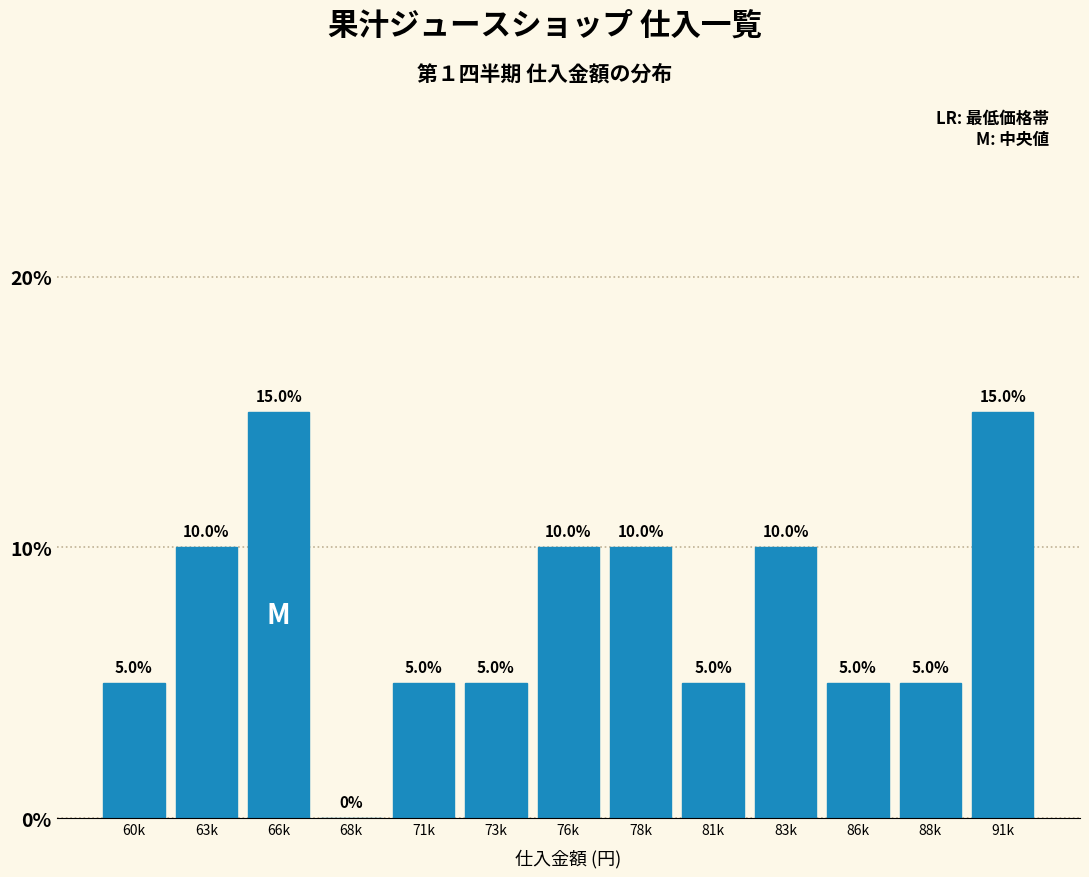

Reading left to right, extract all data points from this chart.

60k=5	63k=10	66k=15	68k=0	71k=5	73k=5	76k=10	78k=10	81k=5	83k=10	86k=5	88k=5	91k=15